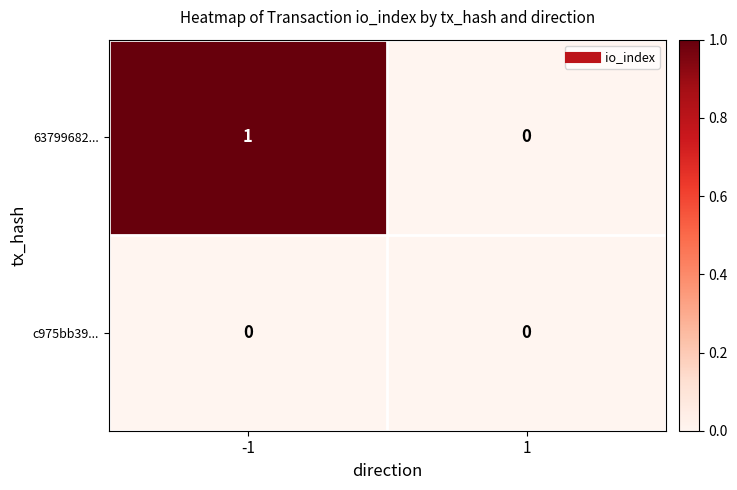

How many categories are shown in the chart?

2